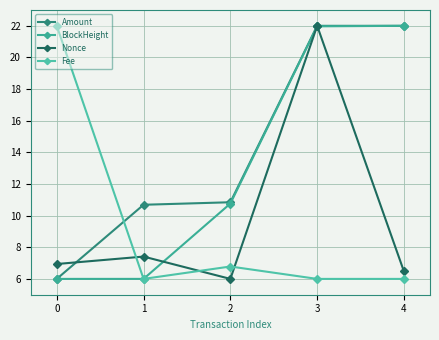

How many lines are shown in the chart?

4